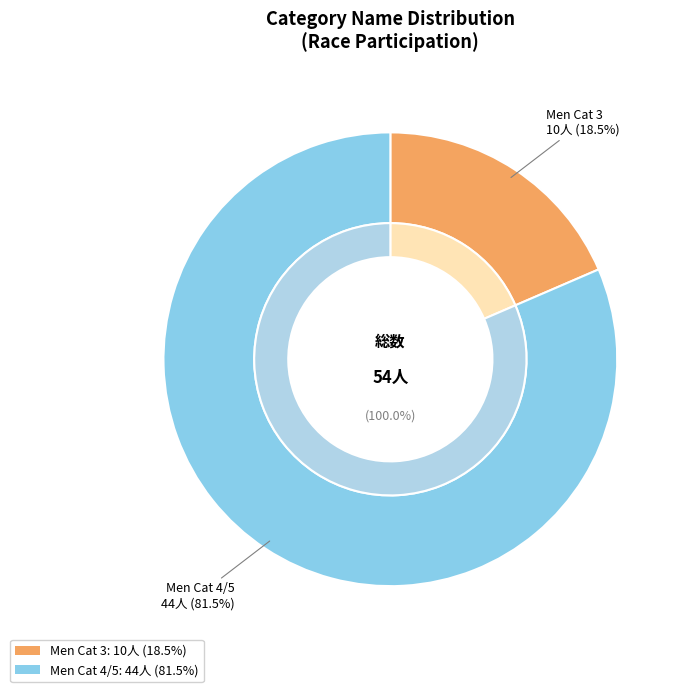

How much of the chart is everything except Men Cat 4/5?

18.5%